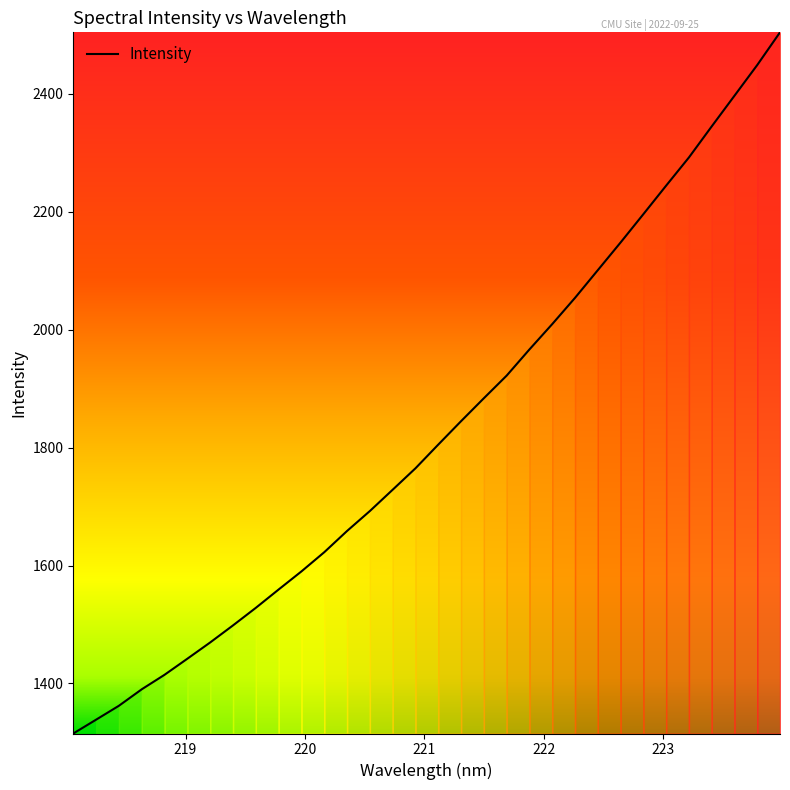

What is the smallest value displayed?

1315.2